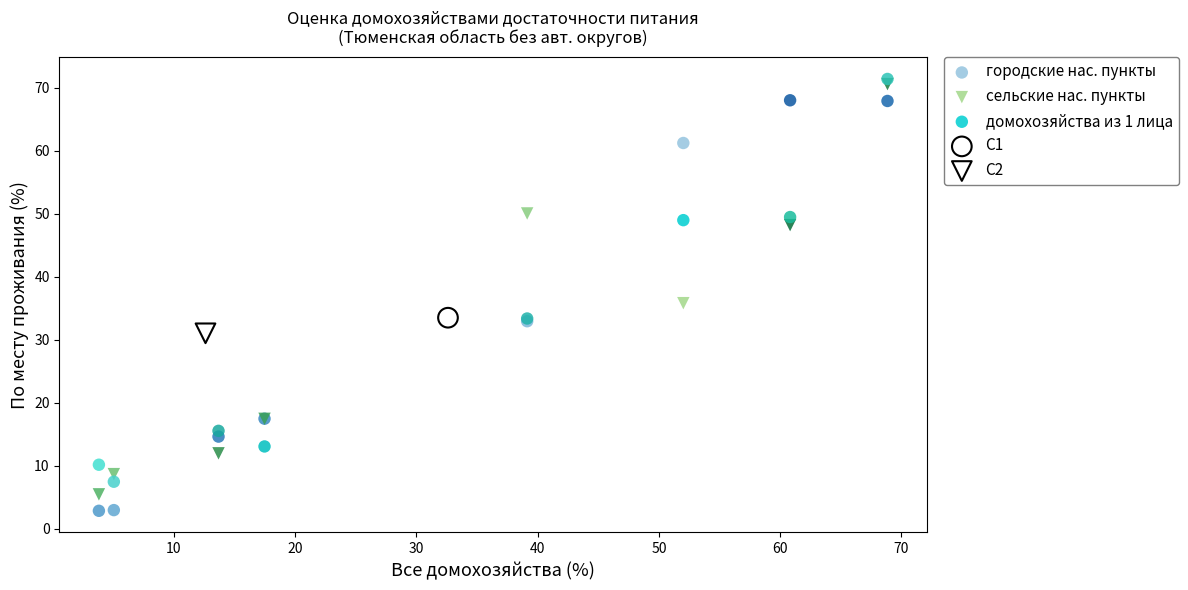

Which series contains the highest Y value?

домохозяйства из 1 лица